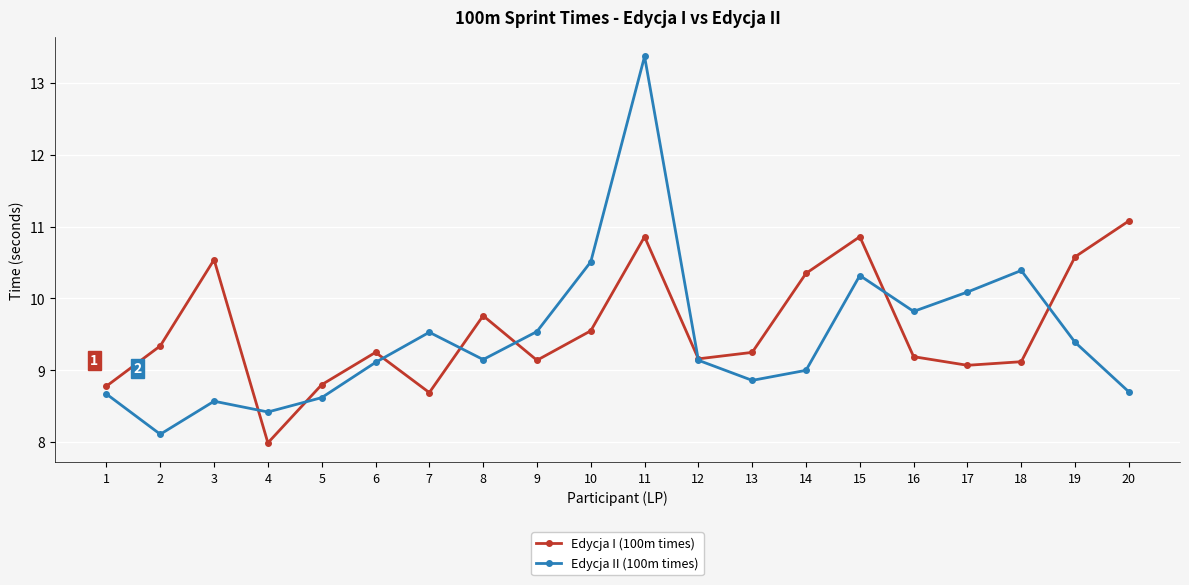

What is the total value across all series at 10?

20.1